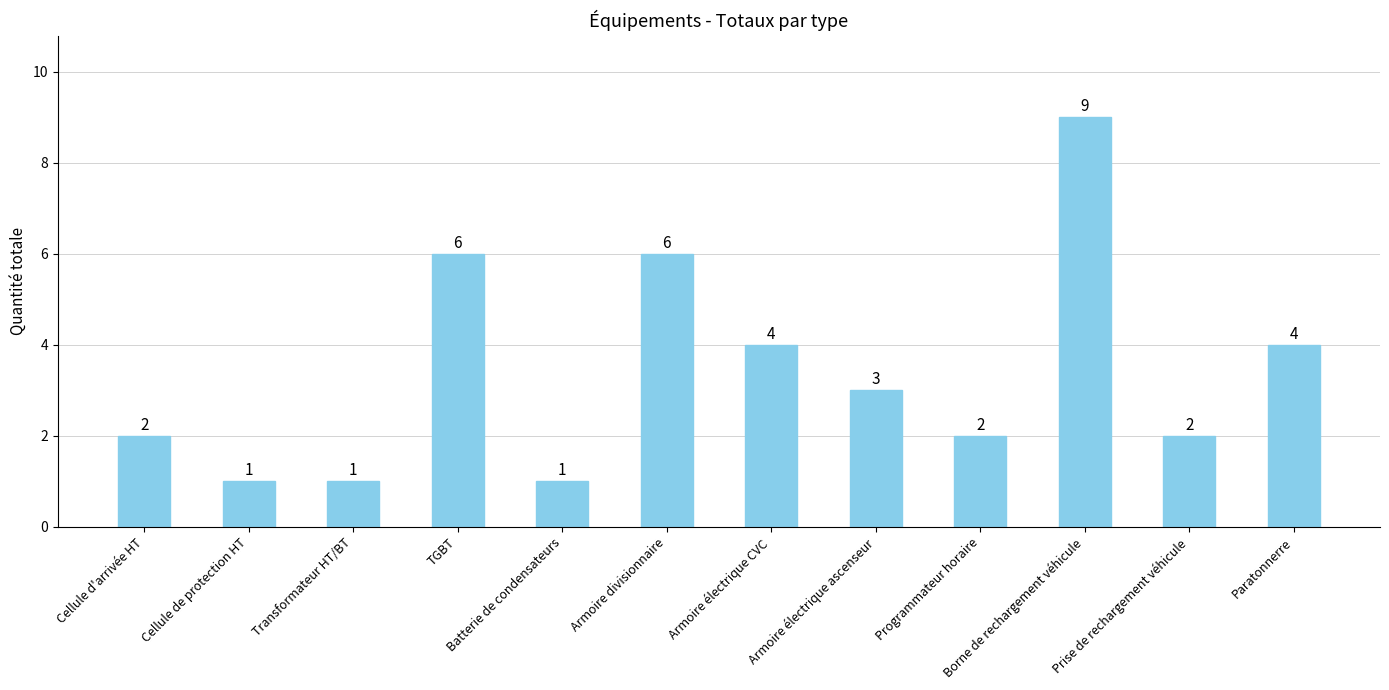

Does the chart contain any negative values?

No